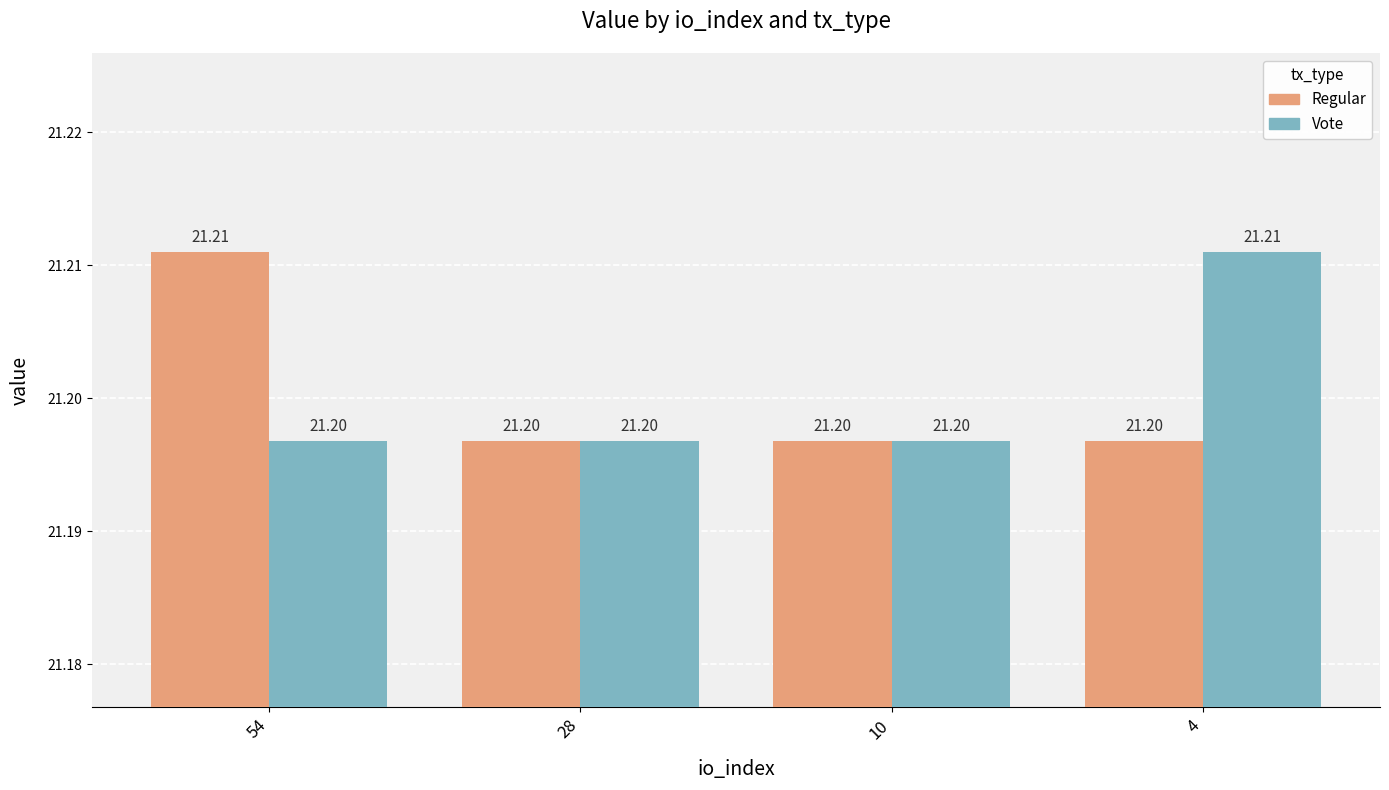

What is the maximum value for Vote?

21.2